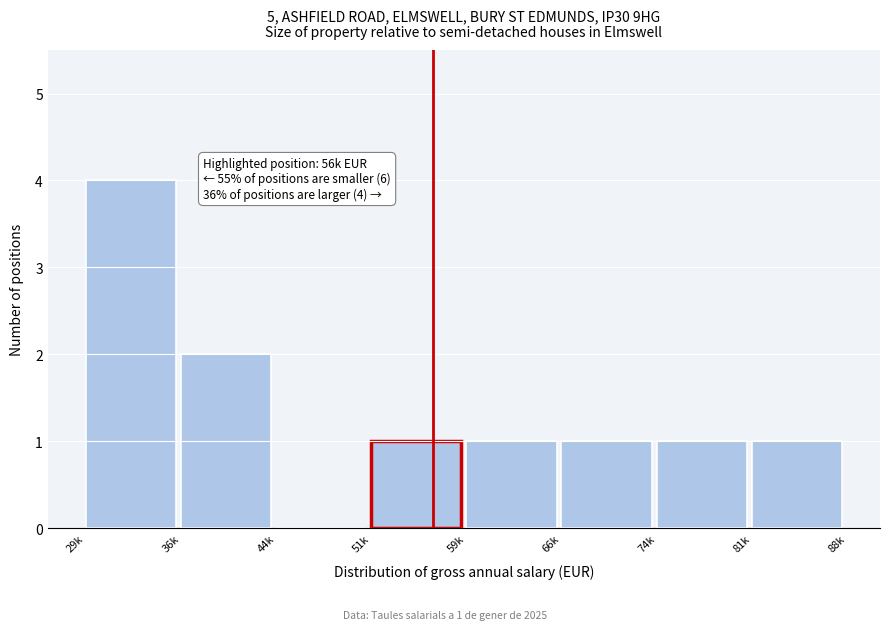

True or false: the data shows 4 at 29k.

True